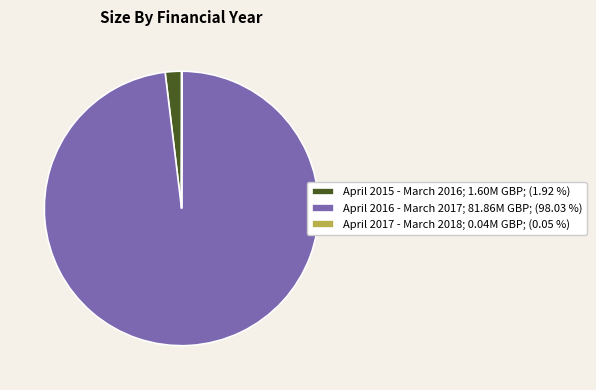

Does April 2016 - March 2017; 81.86M GBP; (98.03 %) represent more than half of the total?

Yes